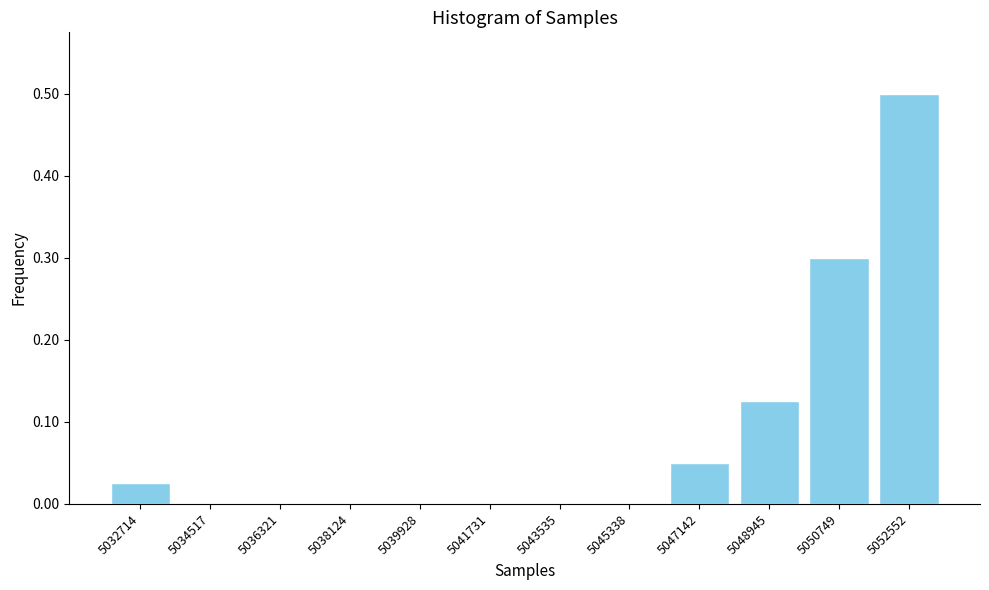

What is the maximum value shown in the chart?

0.5